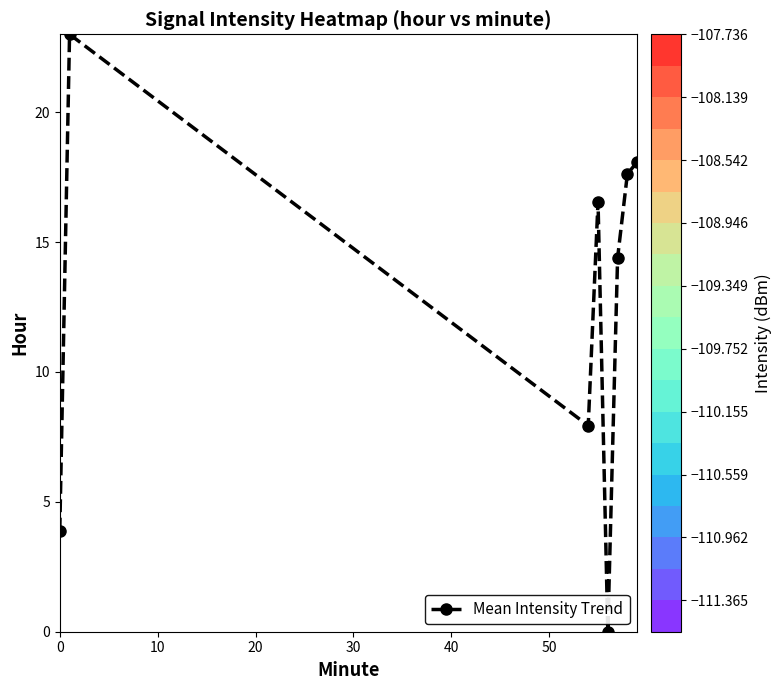

Count the number of data series in this chart.

1